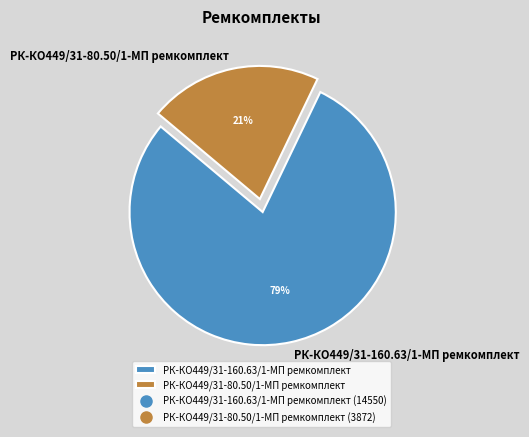

Rank the categories by value from lowest to highest.

РК-КО449/31-80.50/1-МП ремкомплект, РК-КО449/31-160.63/1-МП ремкомплект